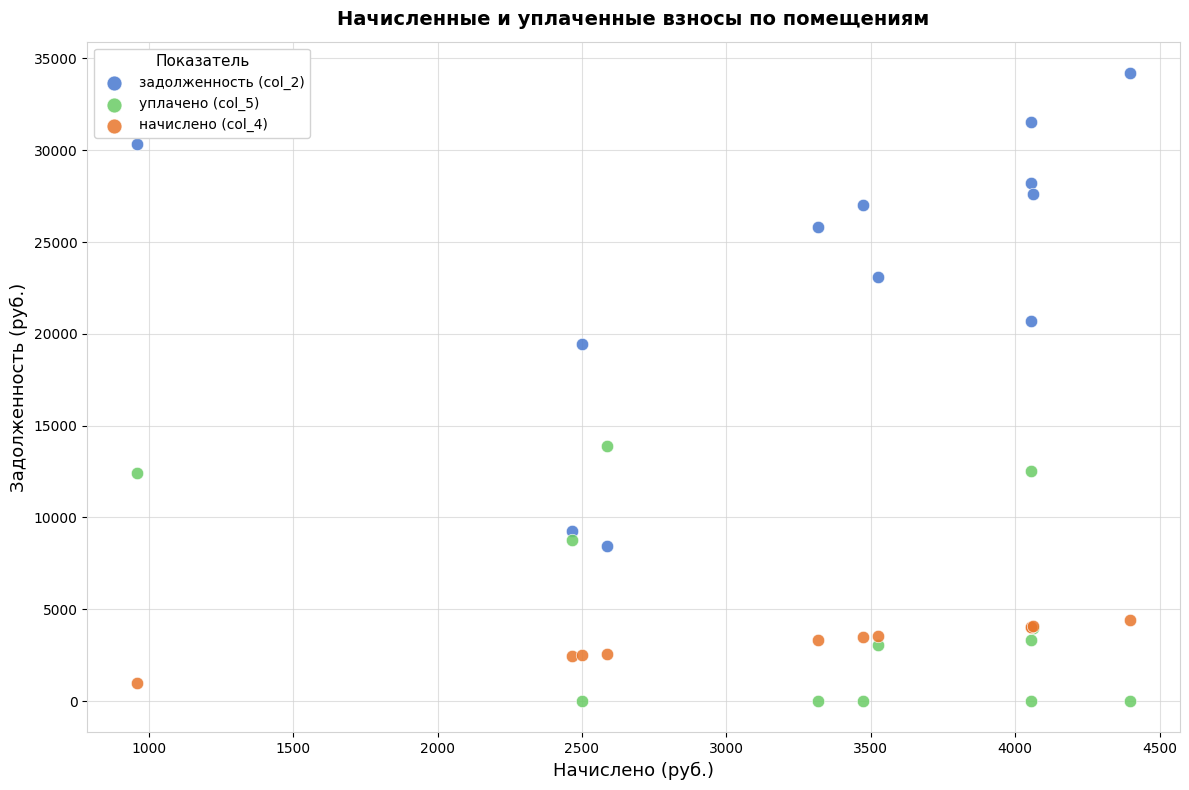

Across all series, what Y value is closest to 17103?

19451.6